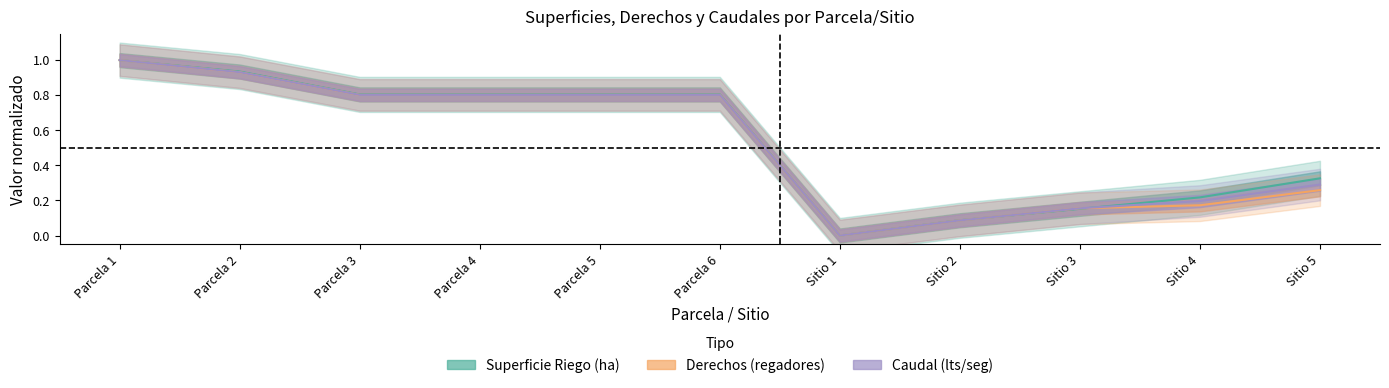

The Caudal (lts/seg) series shows 0.2 at Parcela 4. True or false?

False